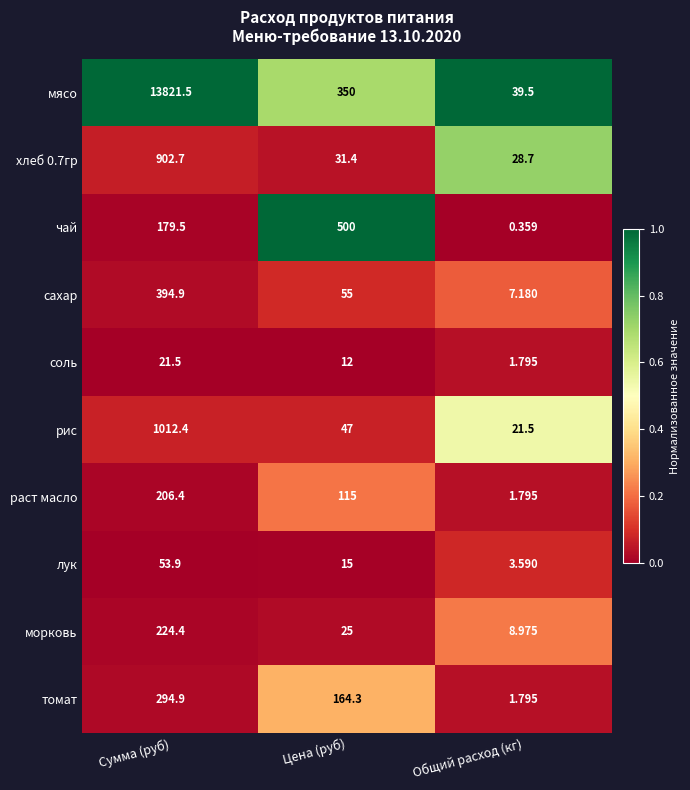

At which label is морковь closest to 116?

Цена (руб)